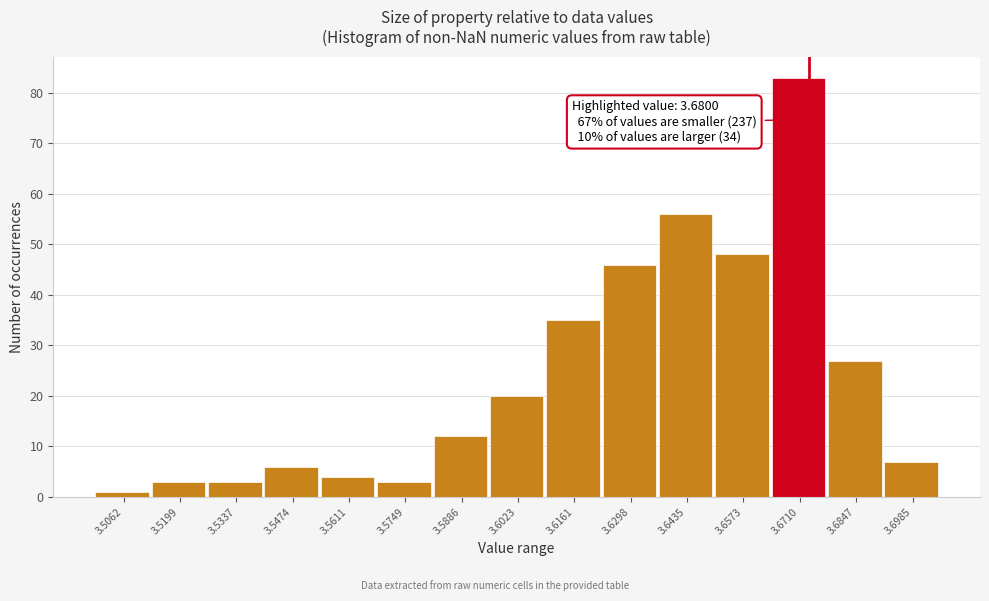

Reading left to right, extract all data points from this chart.

3.5062=1	3.5199=3	3.5337=3	3.5474=6	3.5611=4	3.5749=3	3.5886=12	3.6023=20	3.6161=35	3.6298=46	3.6435=56	3.6573=48	3.6710=83	3.6847=27	3.6985=7